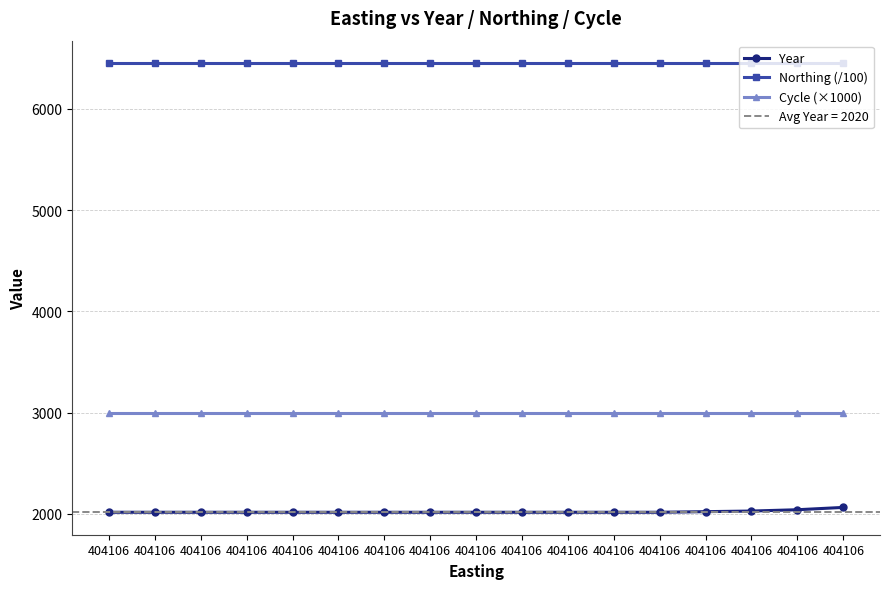

Which category has the lowest value in the Year series?

404106